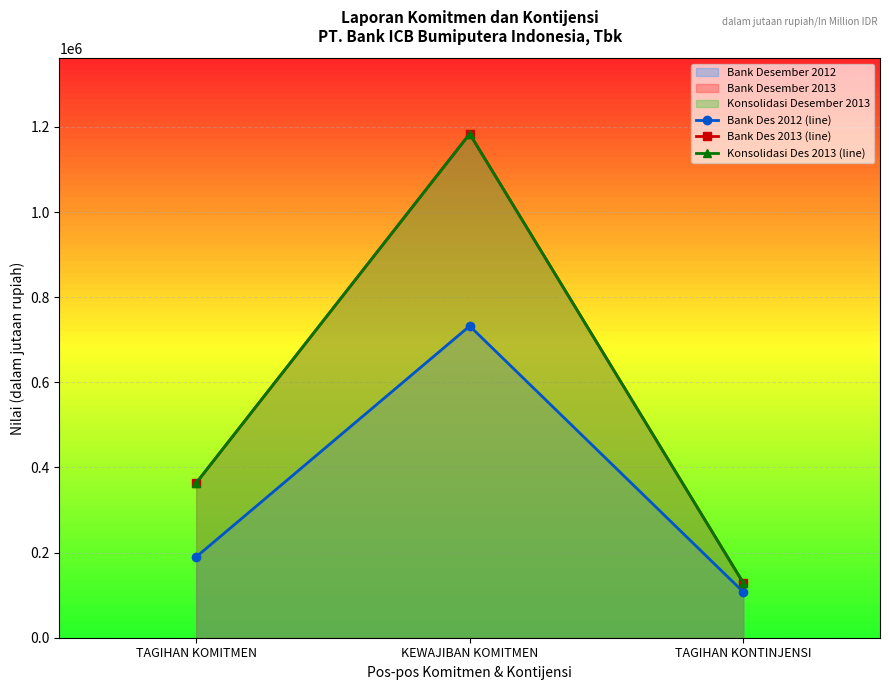

How many lines are shown in the chart?

3